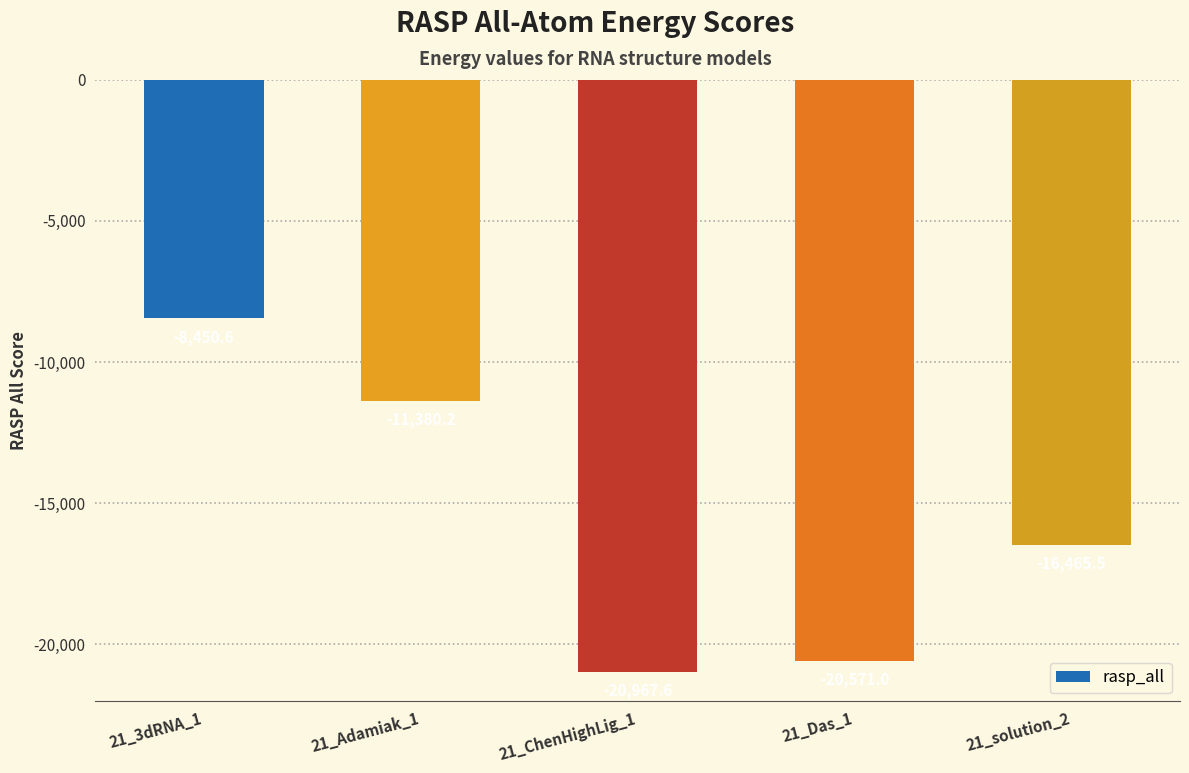

What is the approximate value at 21_ChenHighLig_1?

-20967.6